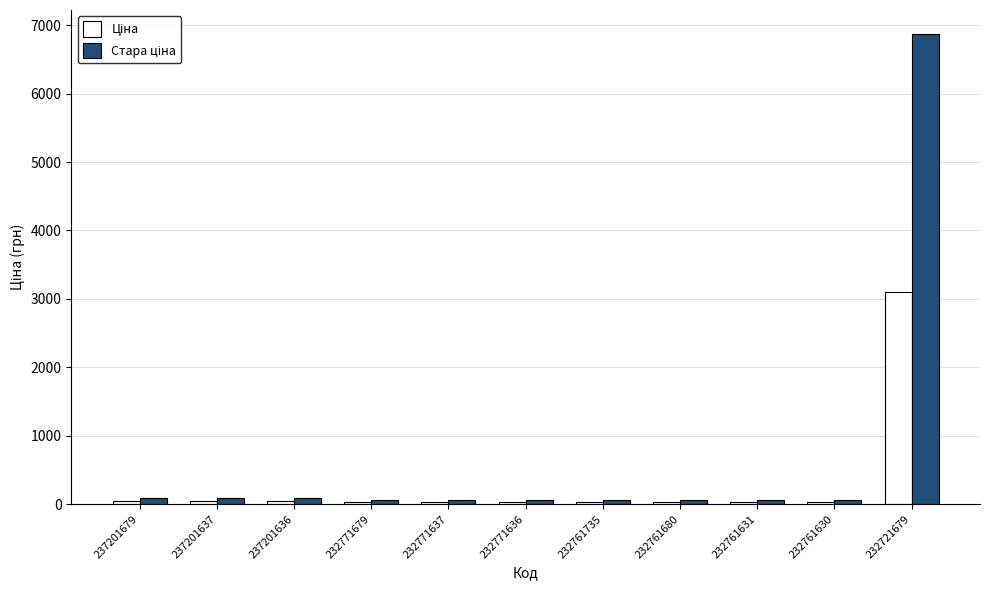

At which category is the sum across all series the highest?

232721679